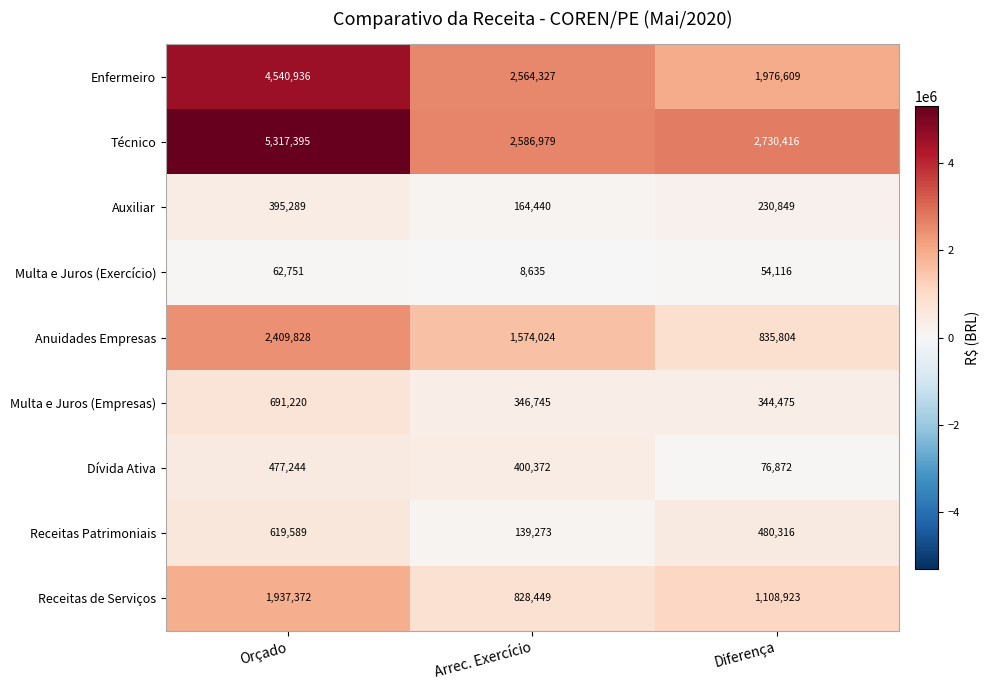

At which category does the chart reach its peak across all series?

Orçado